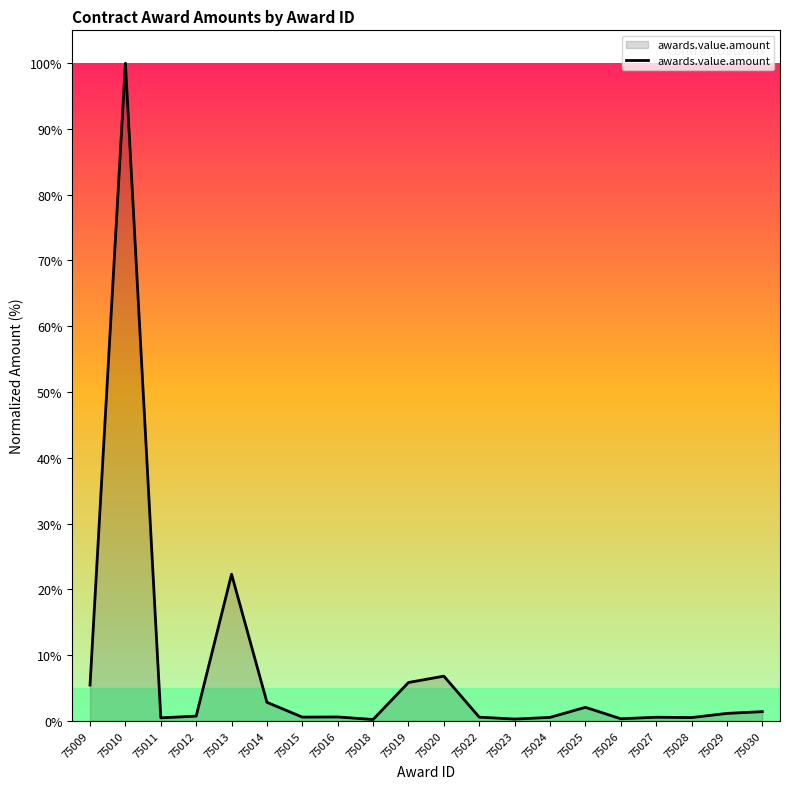

What is the change in value from 75019 to 75023?

-5.6